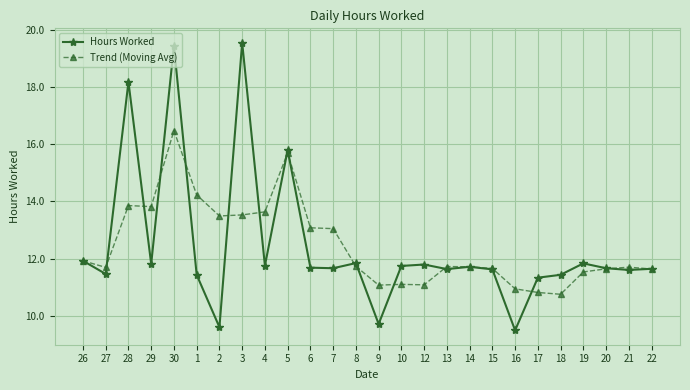

What is the spread (max minus min) of values at 29?

2.0